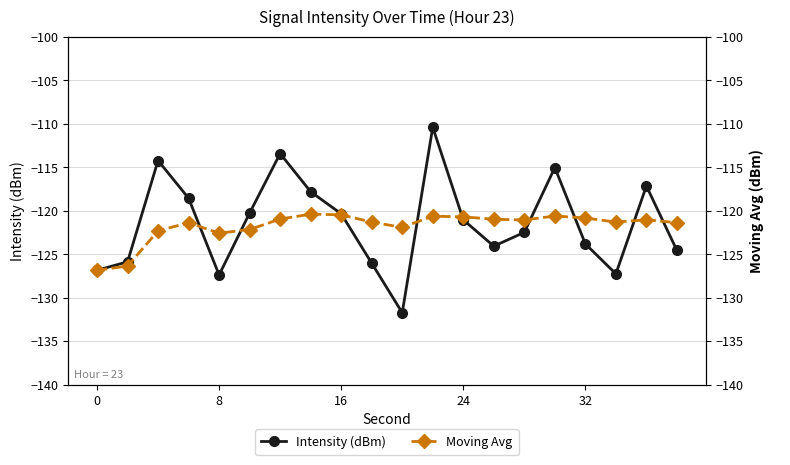

True or false: Intensity (dBm) has more than 2 interior local peaks.

True